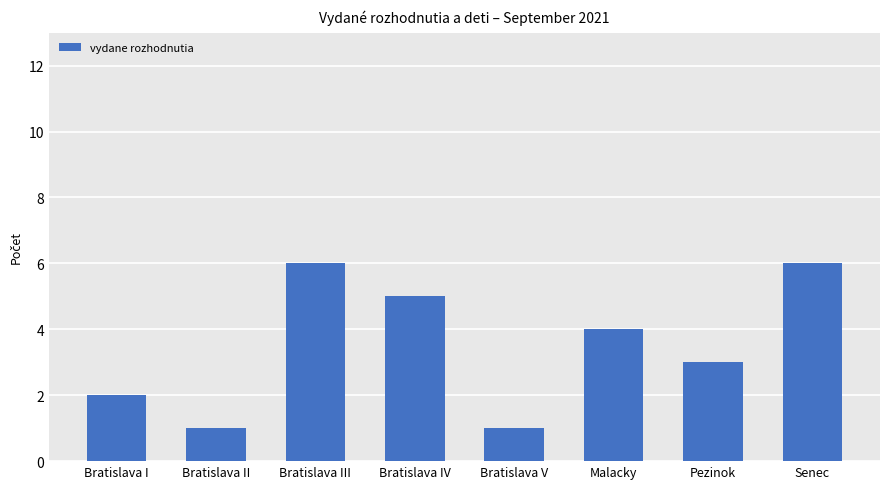

Where does the data first go above 4?

Bratislava III